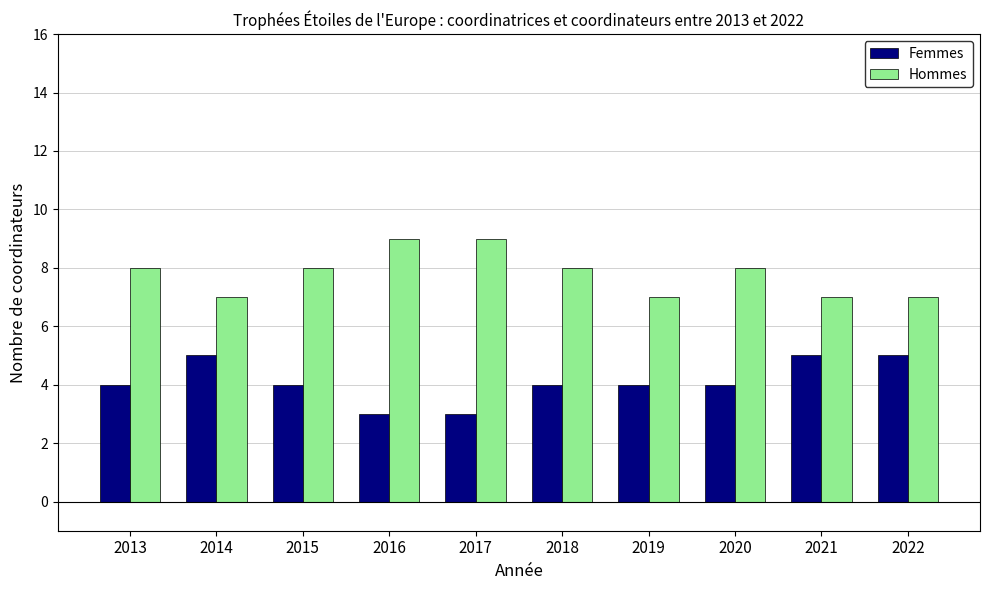

How many bars are there in each group?

2